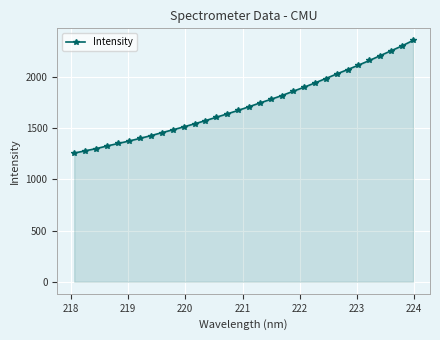

What is the sum of all values?

55402.7